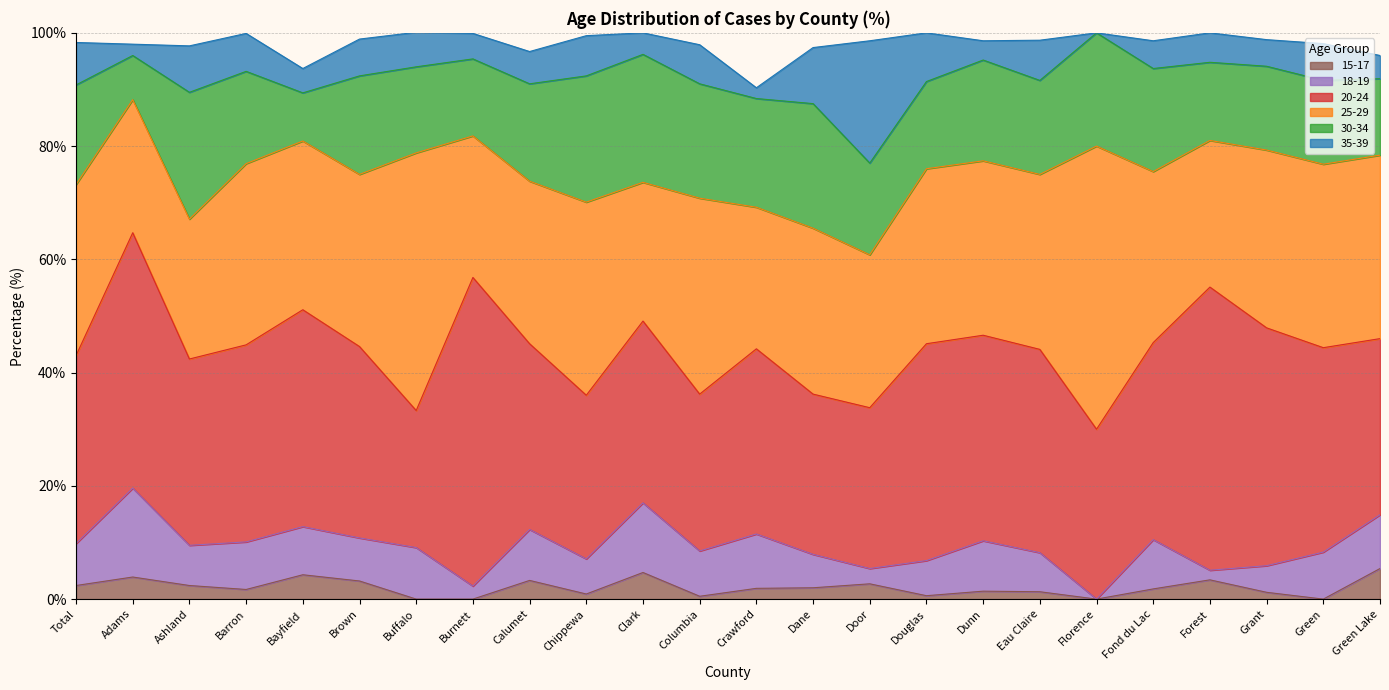

List the labels in order of 35-39 value, largest first.

Door, Dane, Douglas, Ashland, Total, Chippewa, Eau Claire, Columbia, Barron, Brown, Green, Buffalo, Calumet, Forest, Fond du Lac, Grant, Burnett, Bayfield, Green Lake, Clark, Dunn, Adams, Crawford, Florence